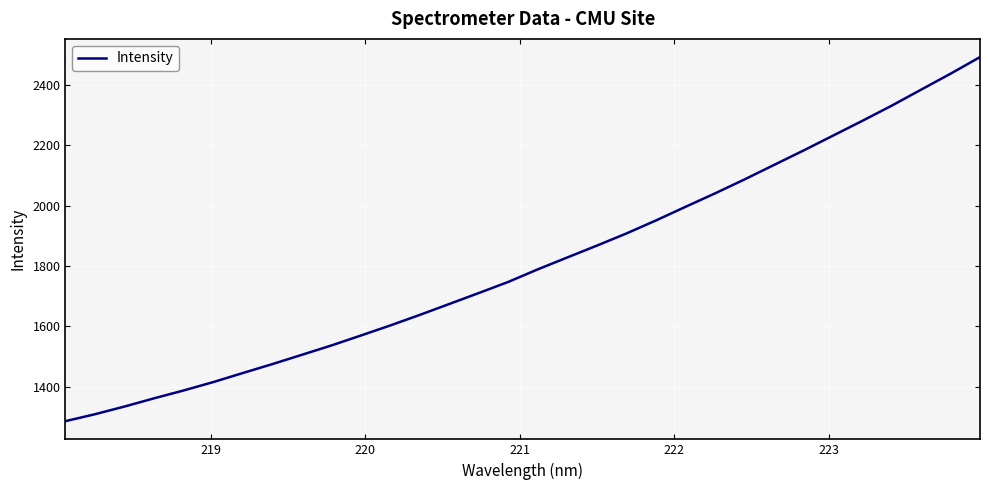

What is the smallest value displayed?

1285.3